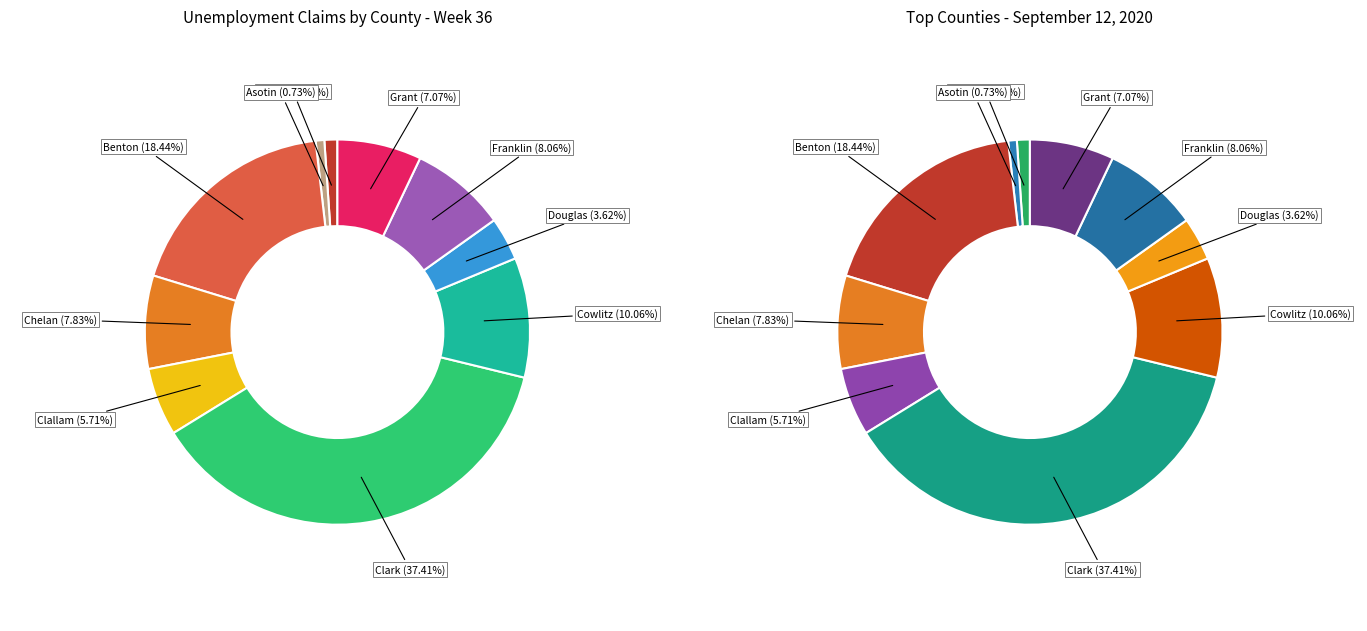

To the nearest percent, what percentage of the pie is Adams County?

1%